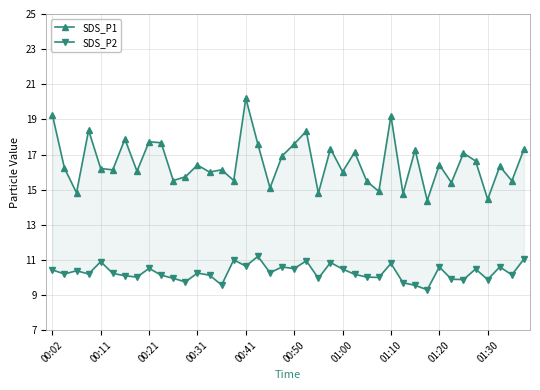

Which series has the largest total across all categories?

SDS_P1